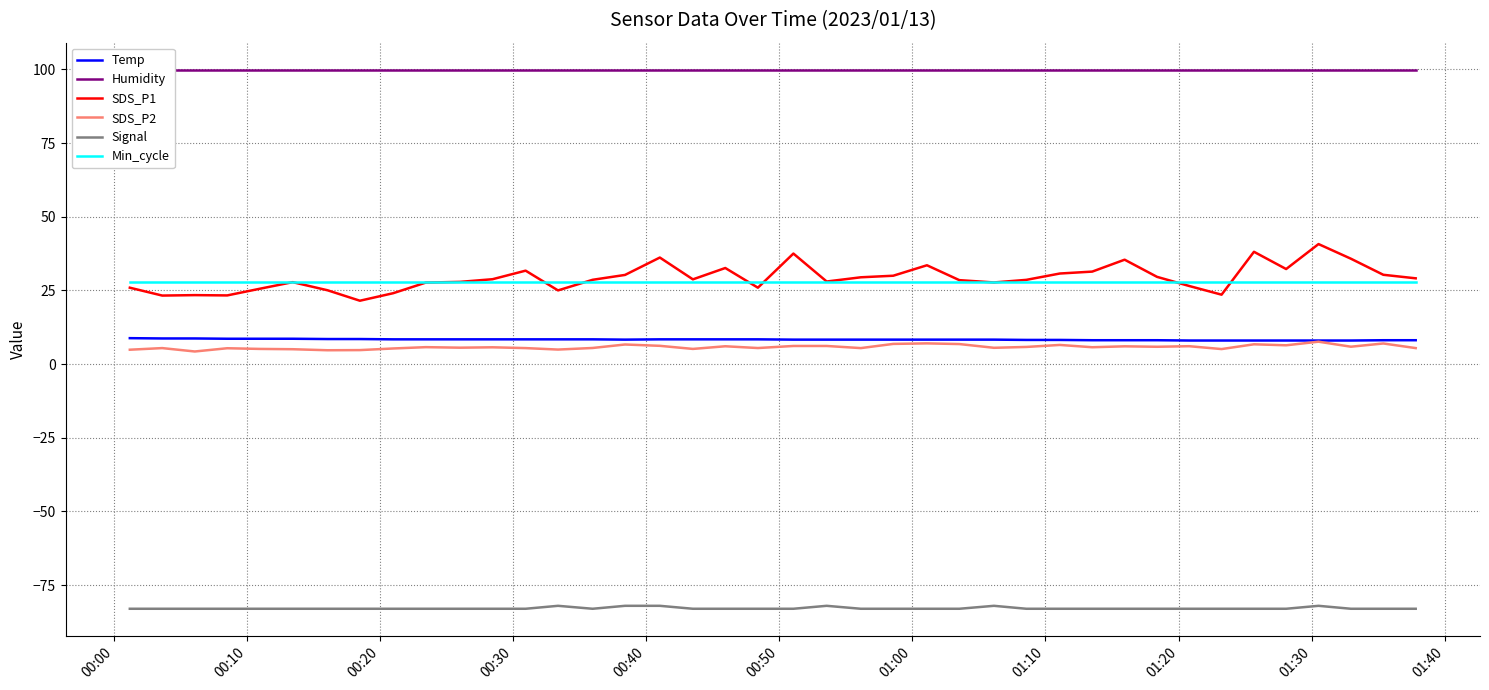

True or false: SDS_P1 and Signal intersect in this chart.

False